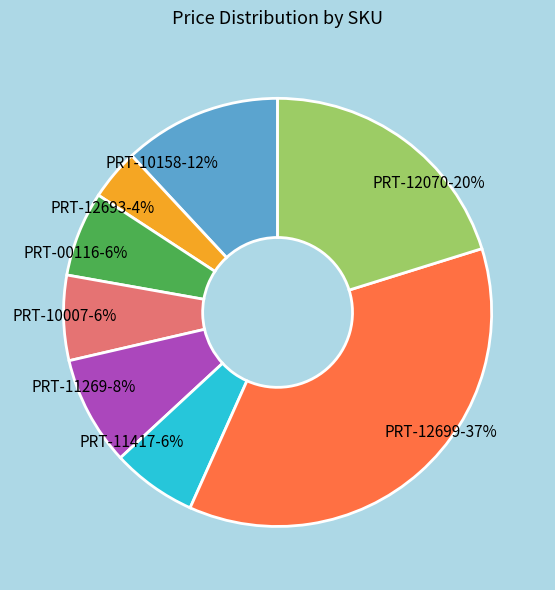

Between PRT-12699-37% and PRT-10158-12%, which is larger?

PRT-12699-37%